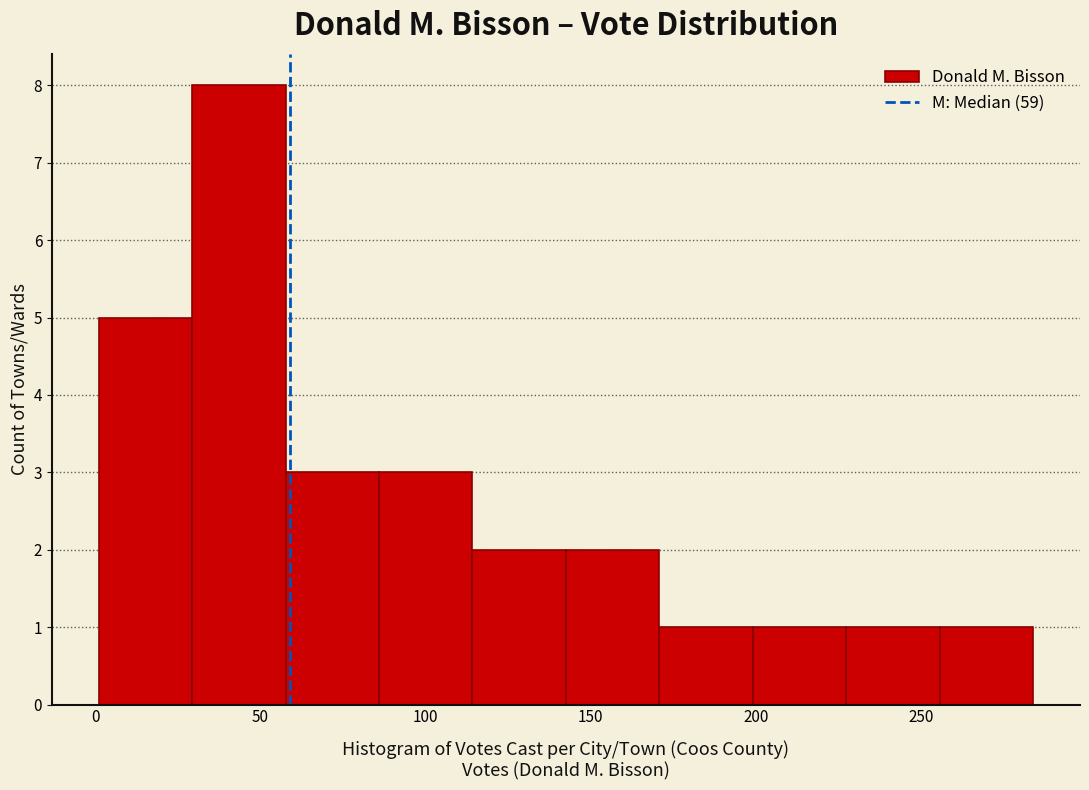

Over which range of the x-axis is the bar tallest?

30 to 60